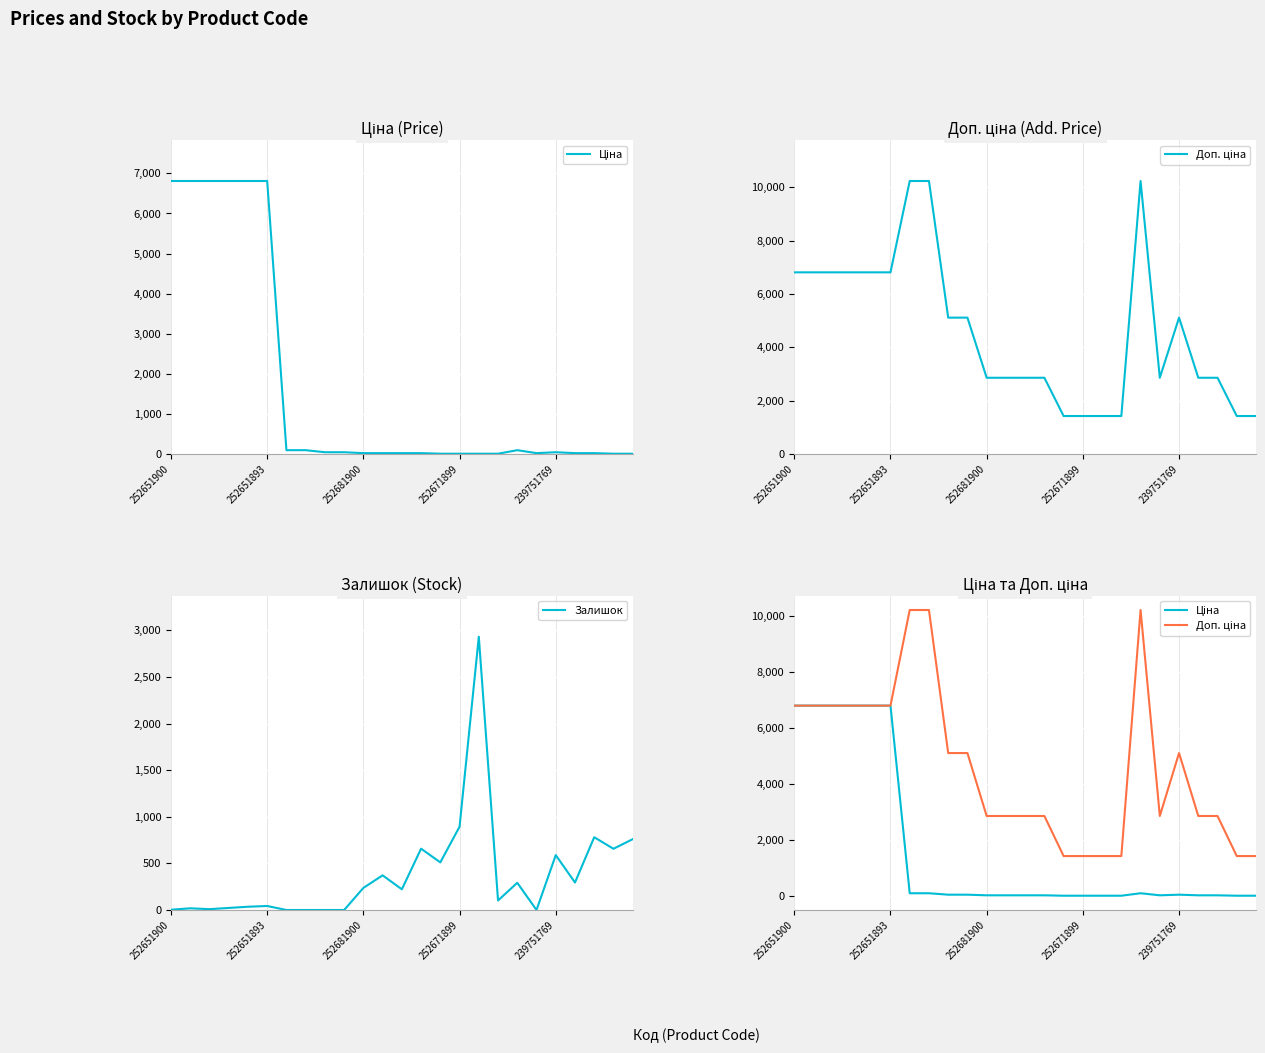

Where is Залишок nearest to the value 1466?

252671899